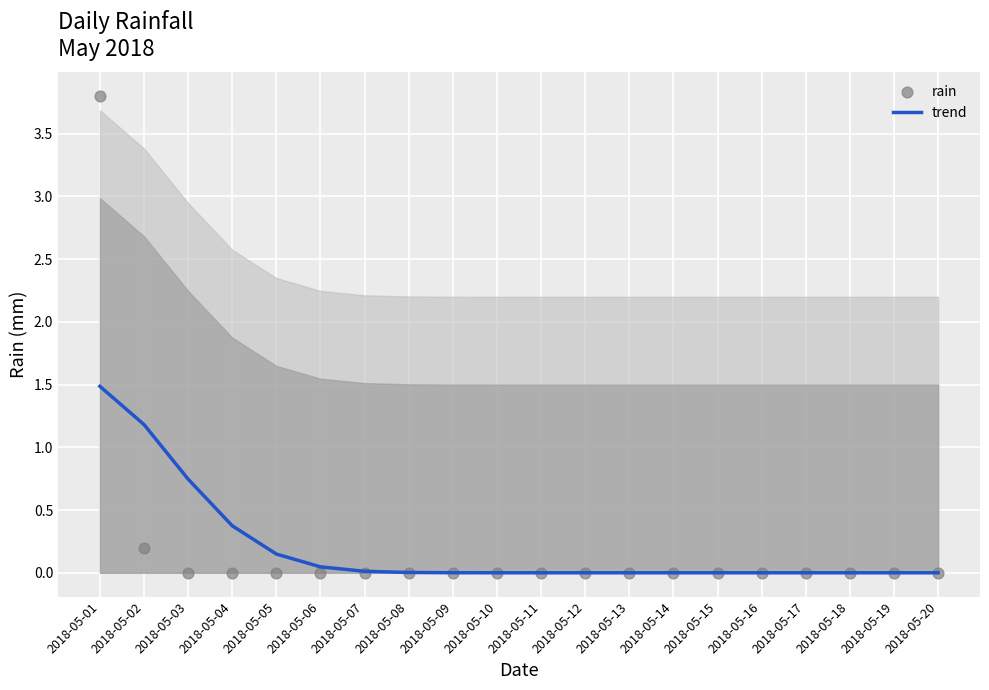

Which series contains the highest Y value?

rain